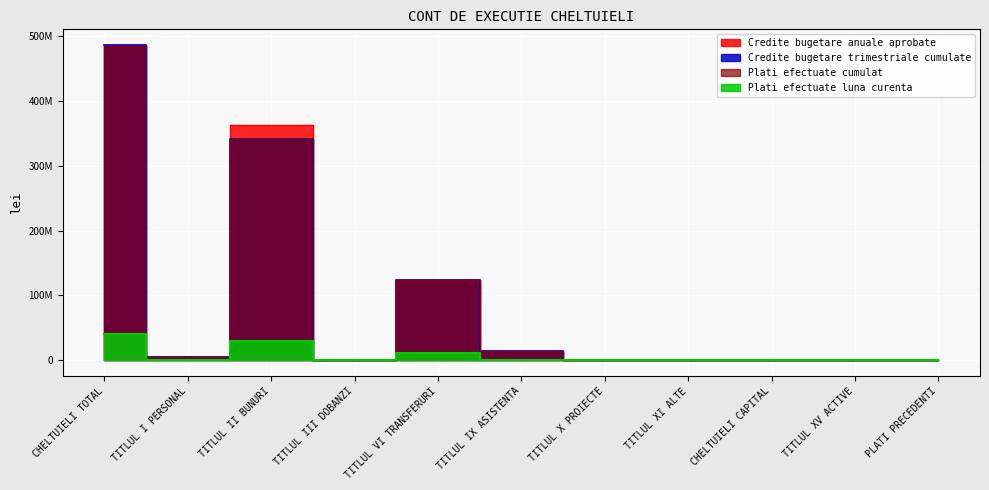

Does the chart display data point markers on the line(s)?

No